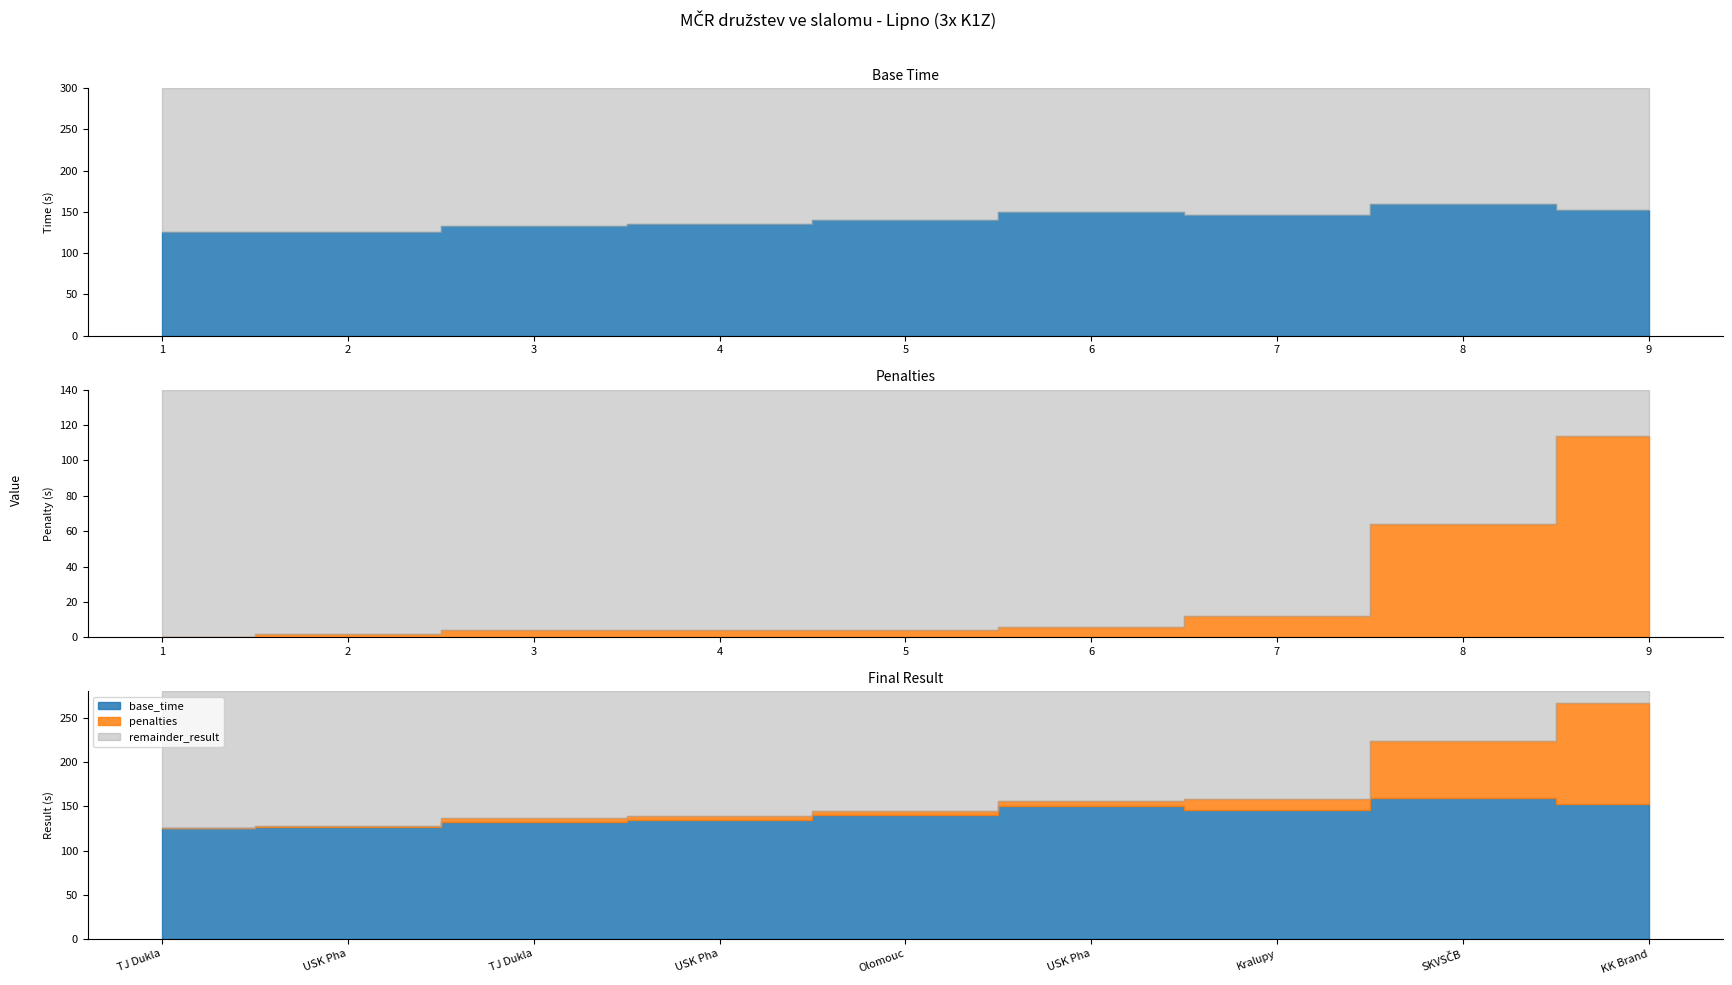

The value of penalties at 5 is 4.0. True or false?

True